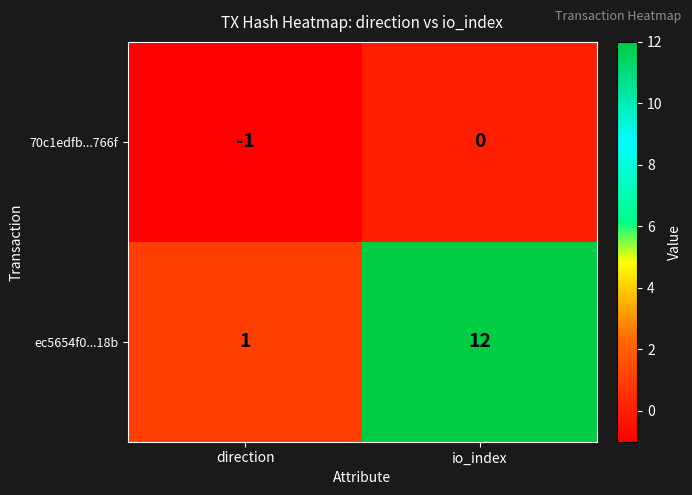

At which label does ec5654f0...18b reach its peak?

io_index